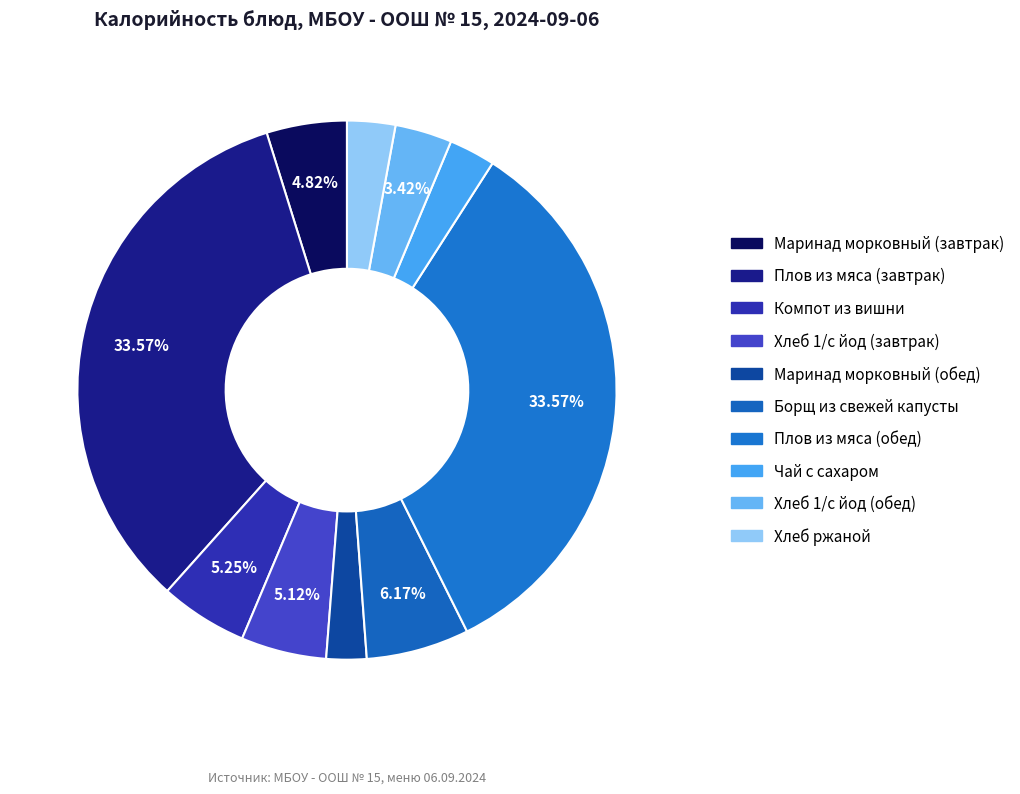

What is the change in value from Компот из вишни to Плов из мяса (обед)?

+388.0